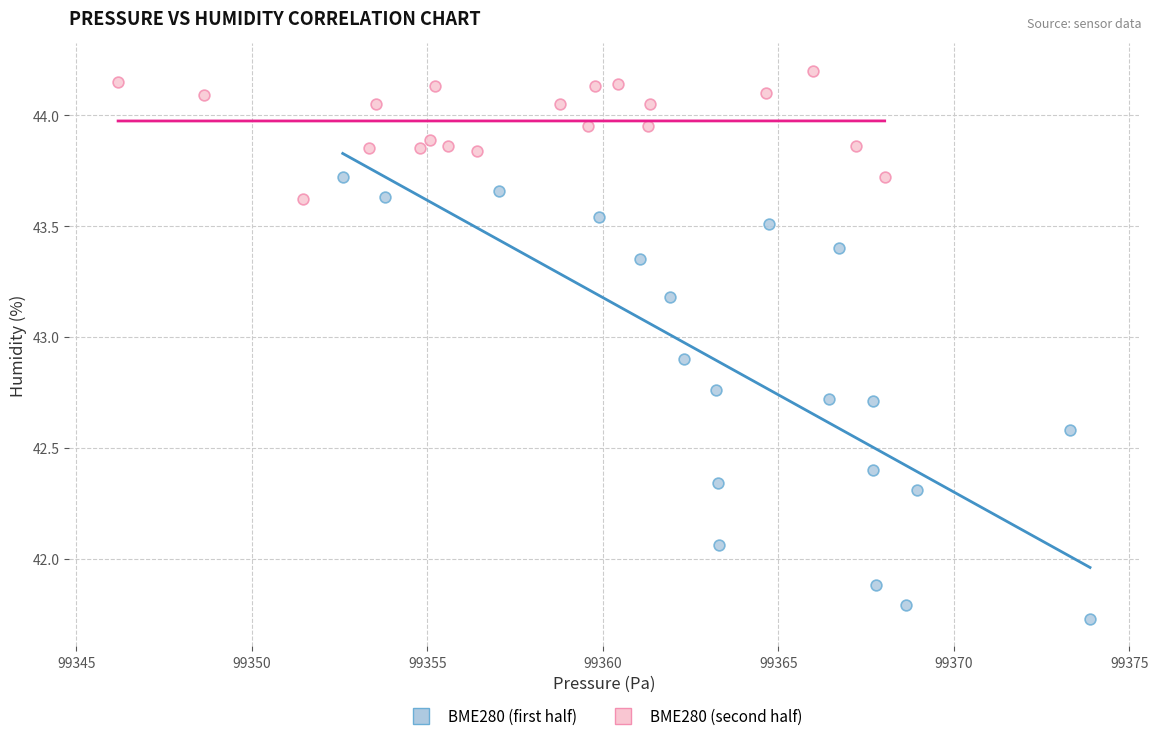

Which series has the largest Y range (max minus min)?

BME280 (first half)